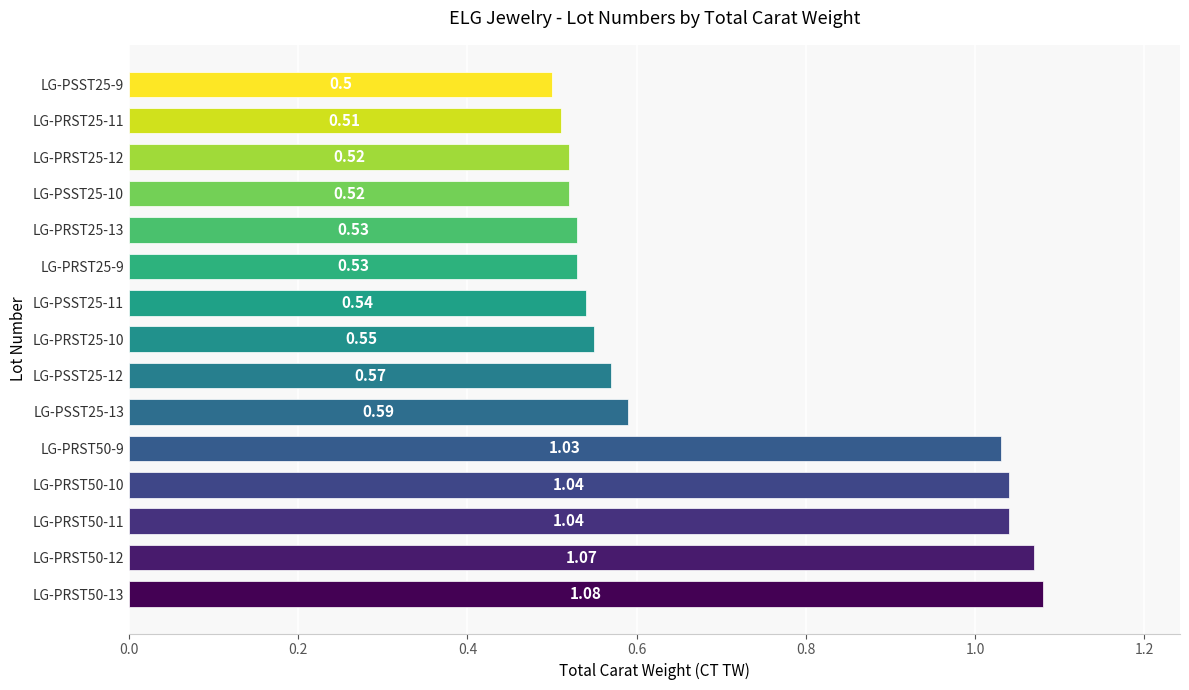

Does the chart contain stacked bars?

No